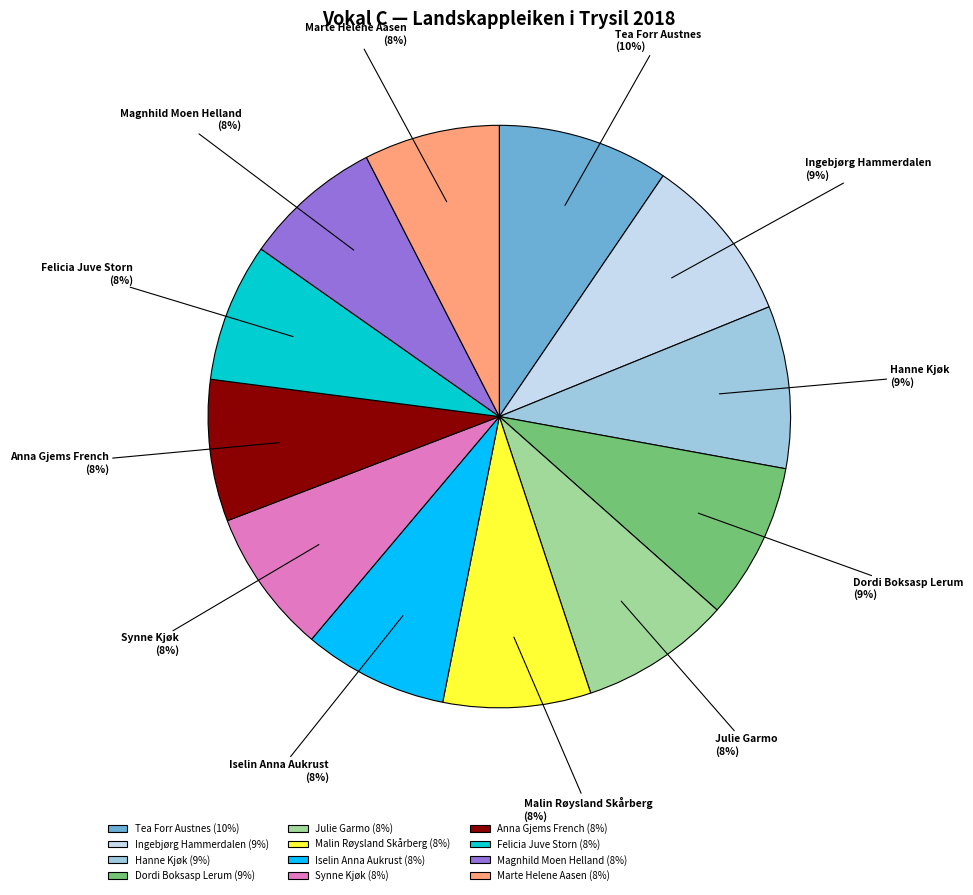

The Hanne Kjøk slice represents 9% of the pie. True or false?

True